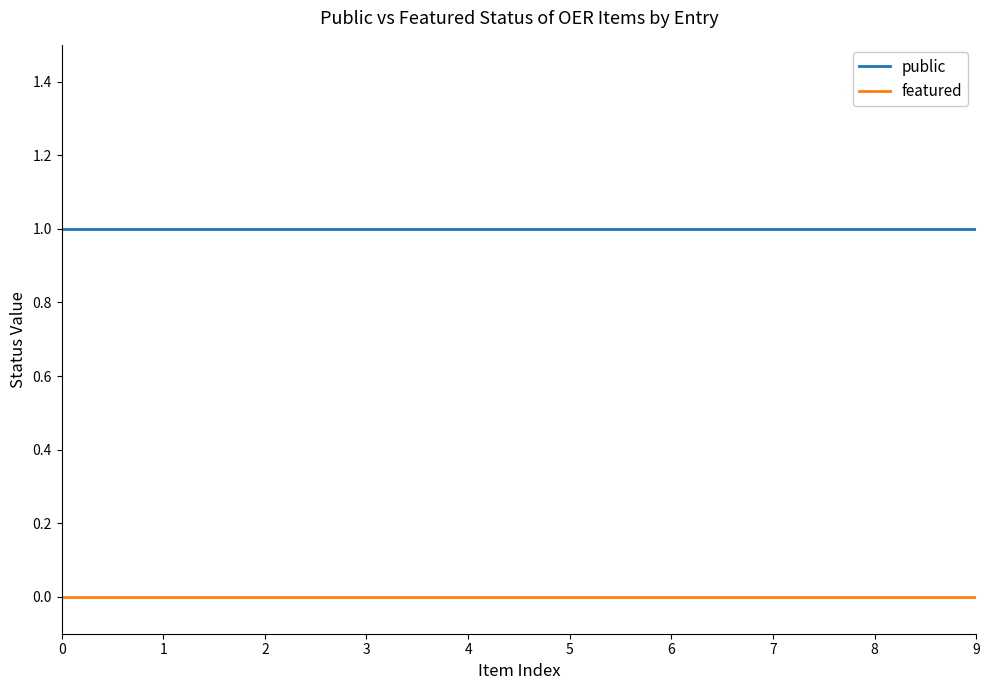

True or false: public and featured cross at least once.

False